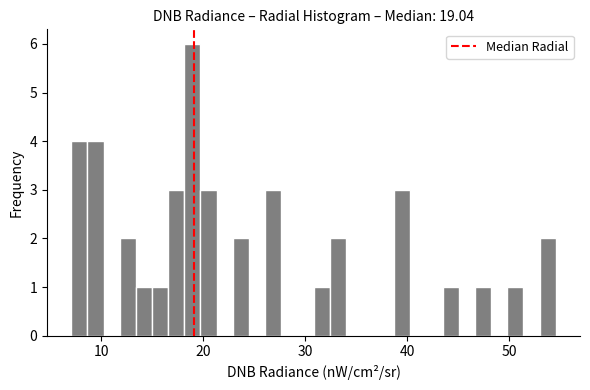

Read against the x-axis, roughly where is the centre of the tallest bar?

19